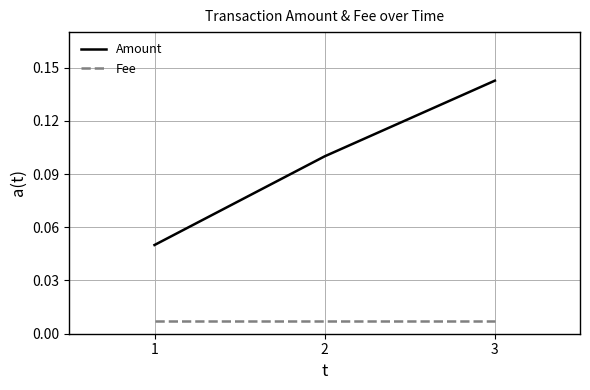

At which category is the sum across all series the highest?

3